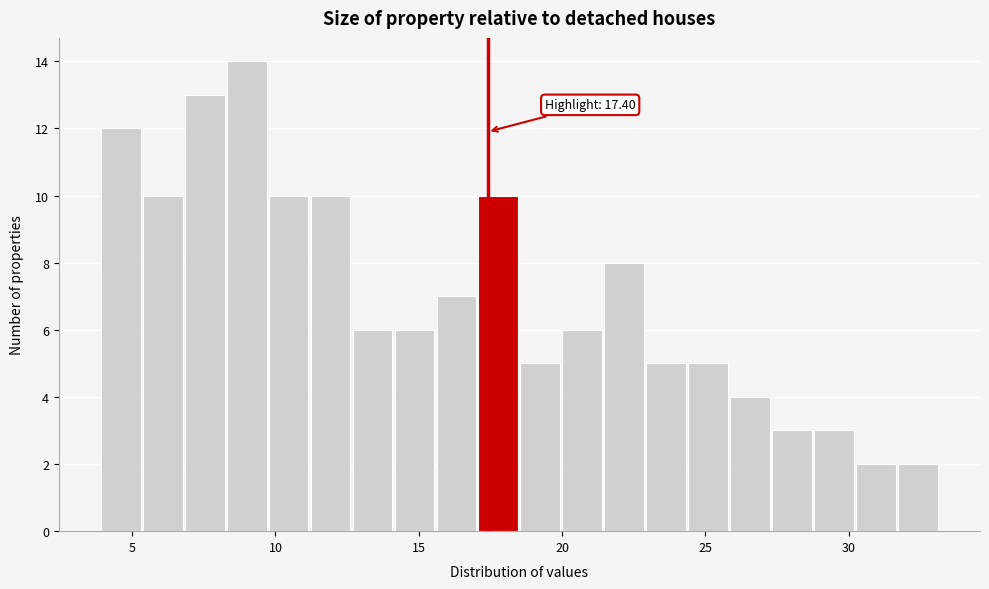

Around what value on the x-axis is the tallest bar? Give the approximate position of its centre, as read against the axis.

9.0